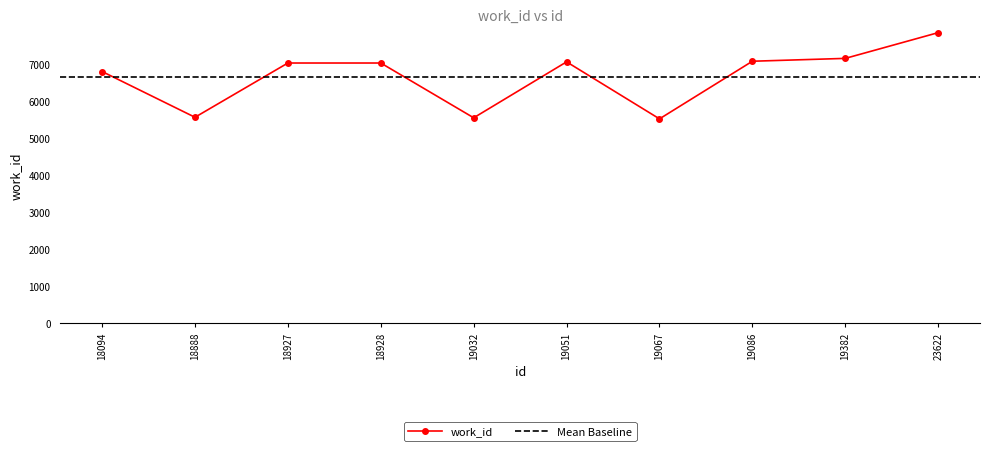

What is the difference between the values at 23622 and 18928?

820